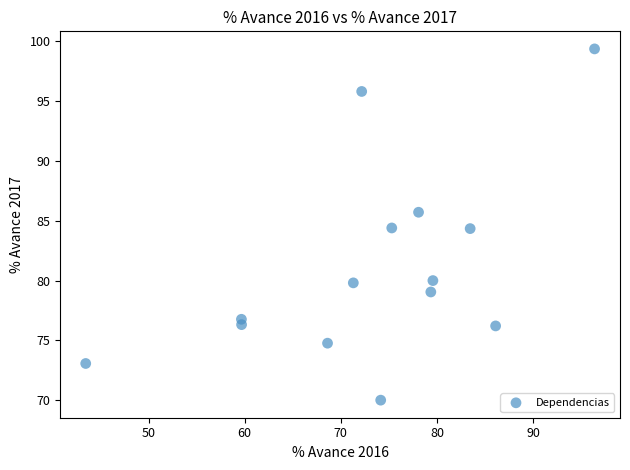

What is the range of Y values (max minus min)?

29.4